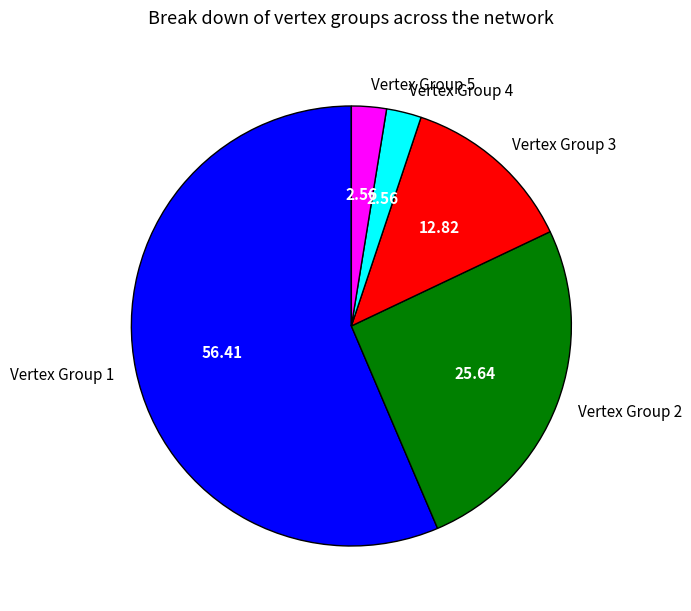

Is the sum of Vertex Group 4 and Vertex Group 1 greater than half?

Yes